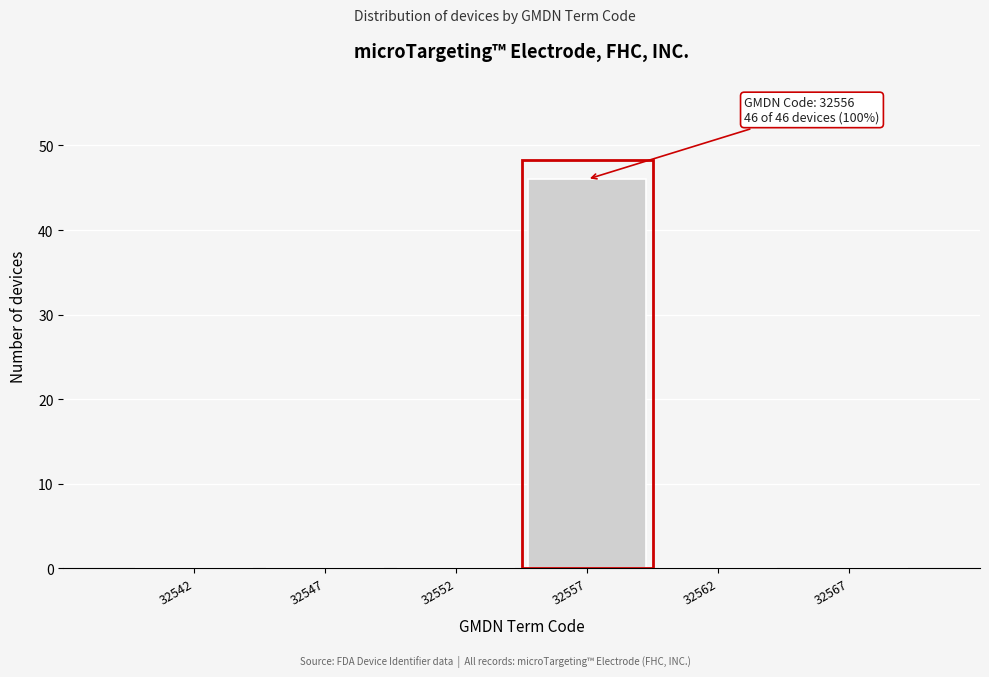

Reading left to right, list all the values displayed in this chart.

32542=0	32547=0	32552=0	32557=46	32562=0	32567=0